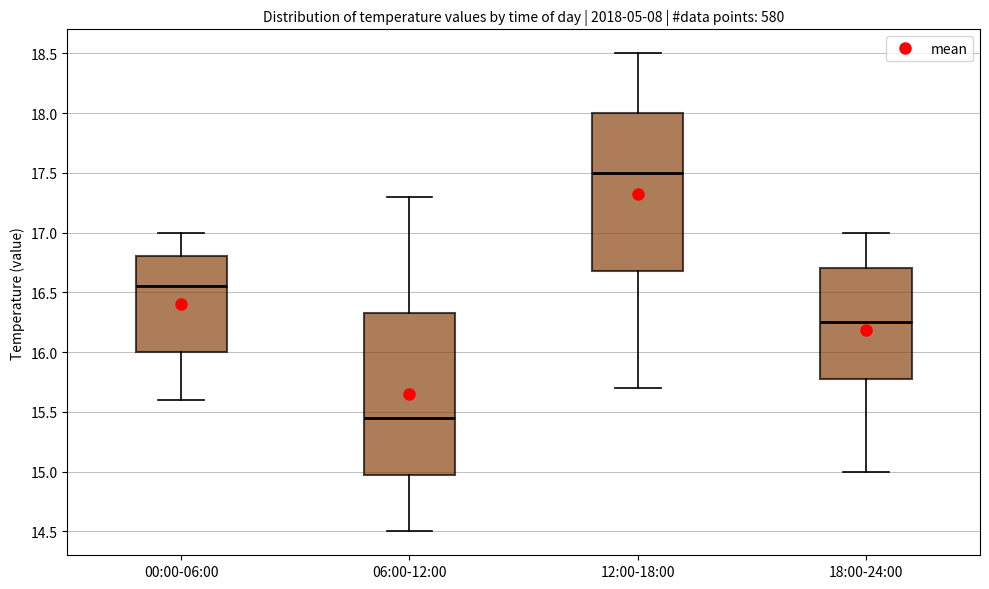

Reading left to right, read every box against the y-axis: the position of its median line, the range the box covers, and the ends of its whiskers. The values are not printed on the chart, so give them approximately, as read against the axis.

00:00-06:00: median 16.55, box 16.00 to 16.80, whiskers 15.60 to 17.00
06:00-12:00: median 15.45, box 15.00 to 16.35, whiskers 14.50 to 17.30
12:00-18:00: median 17.50, box 16.70 to 18.00, whiskers 15.70 to 18.50
18:00-24:00: median 16.25, box 15.80 to 16.70, whiskers 15.00 to 17.00